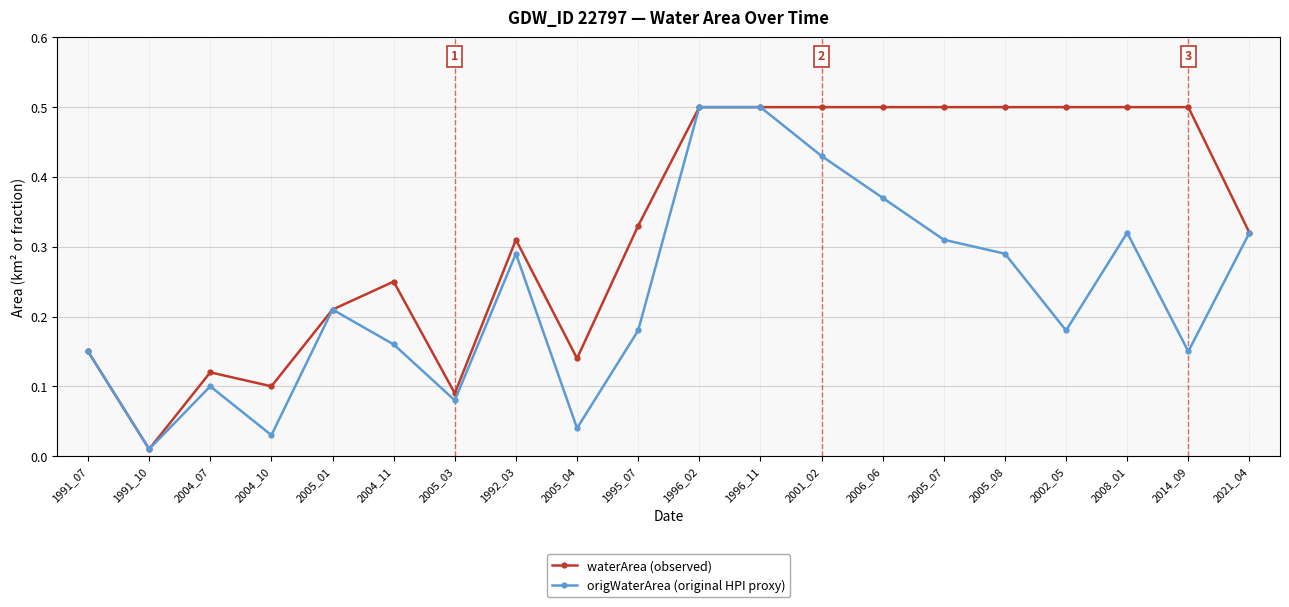

What are all the series names shown in the legend?

waterArea (observed), origWaterArea (original HPI proxy)